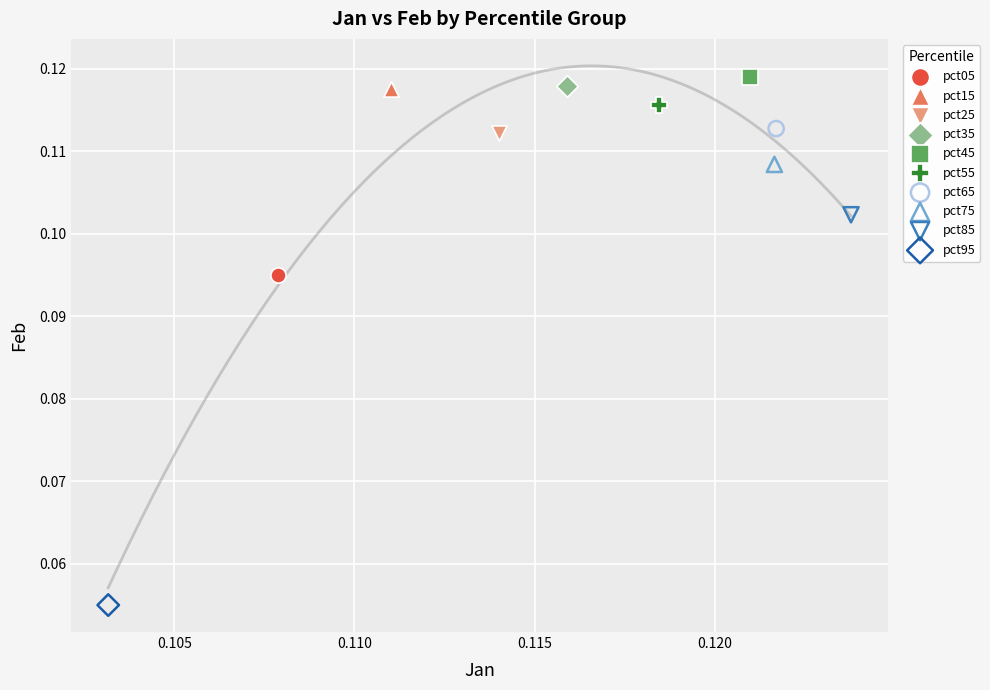

What are all the series names shown in the legend?

pct05, pct15, pct25, pct35, pct45, pct55, pct65, pct75, pct85, pct95